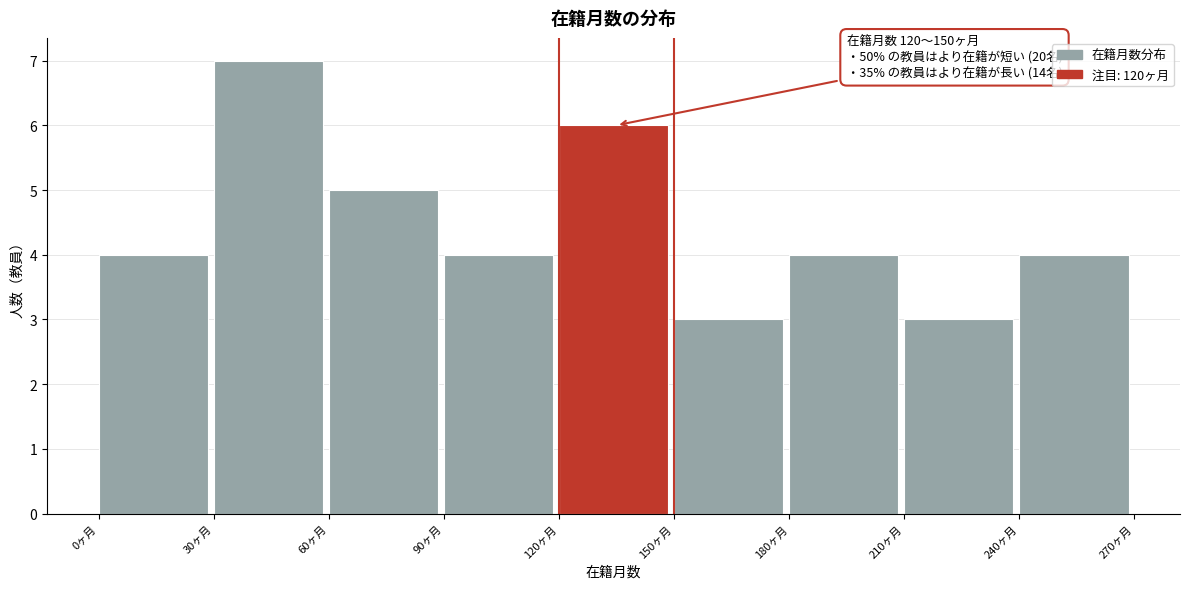

Over which range of the x-axis is the bar tallest?

30 to 60